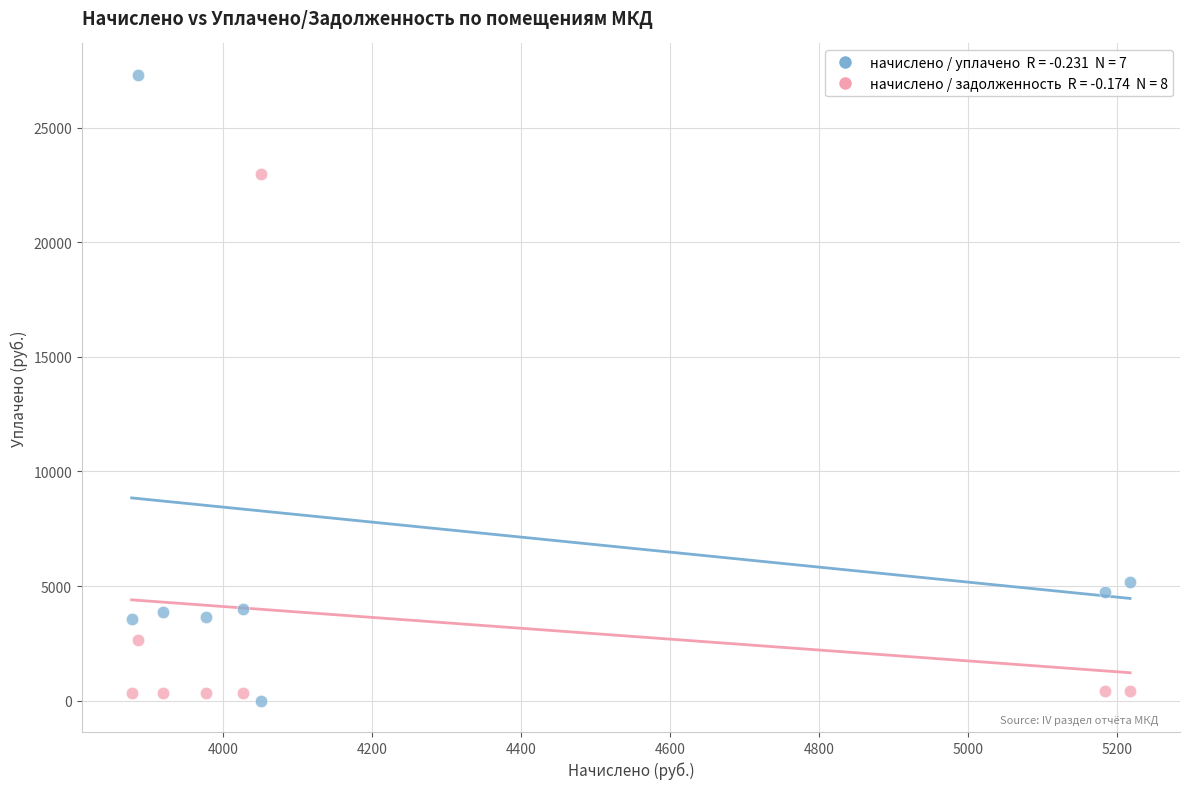

Across all series, what Y value is closest to 13653?

5165.4